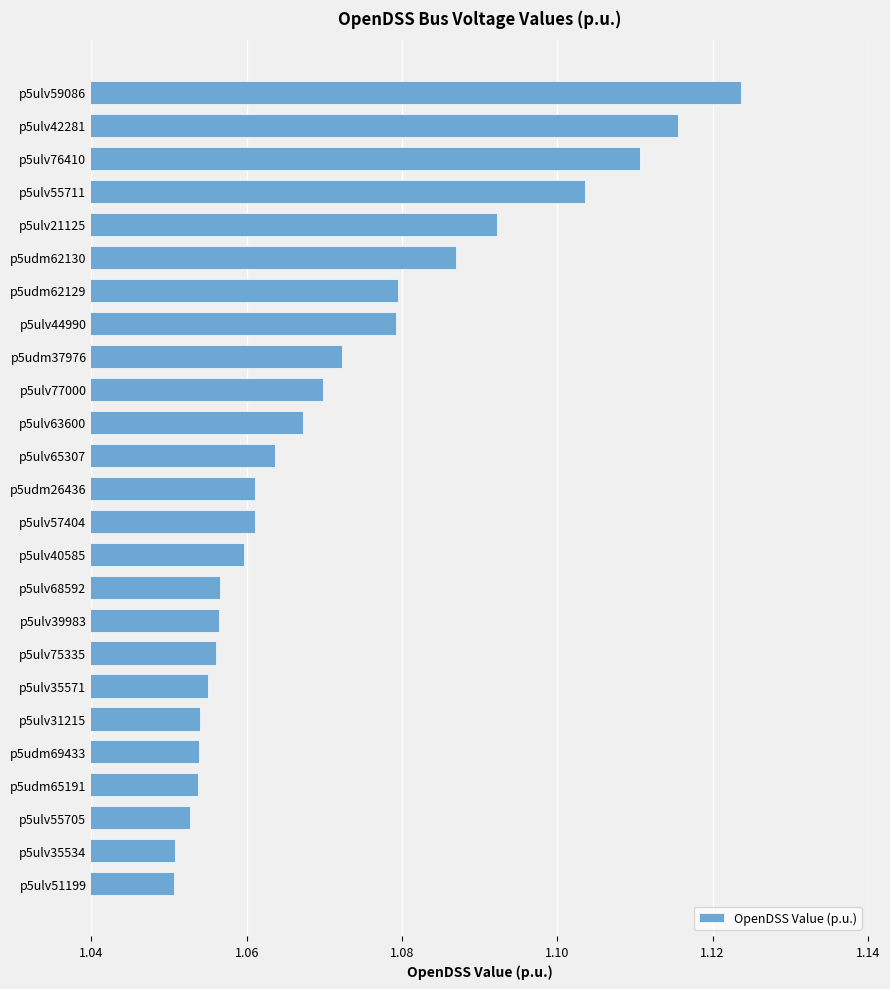

Count the values in the range 1 to 2.

25